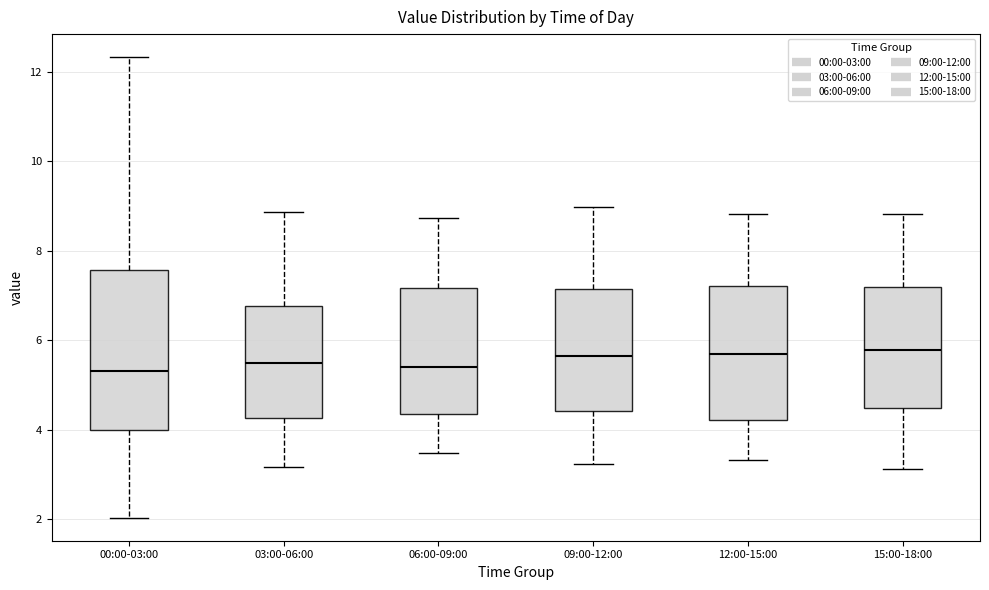

Where is the lower edge of the box for 09:00-12:00 on the y-axis? The values are not printed on the chart, so give them approximately, as read against the axis.

4.4